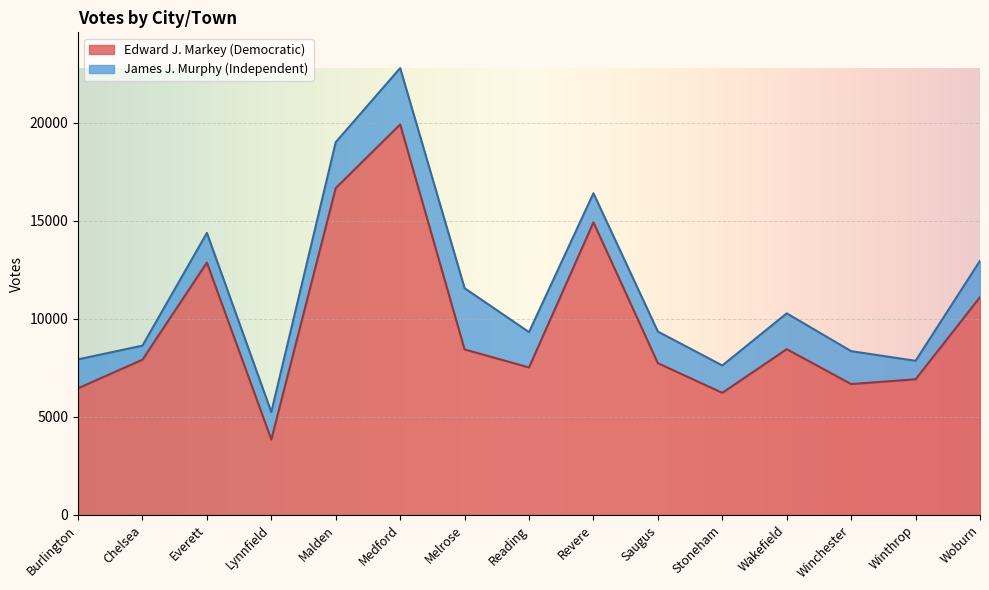

Reading left to right, extract all data points from this chart.

6457	7914	12862	3846	16662	19905	8436	7518	14916	7736	6225	8450	6672	6915	11101